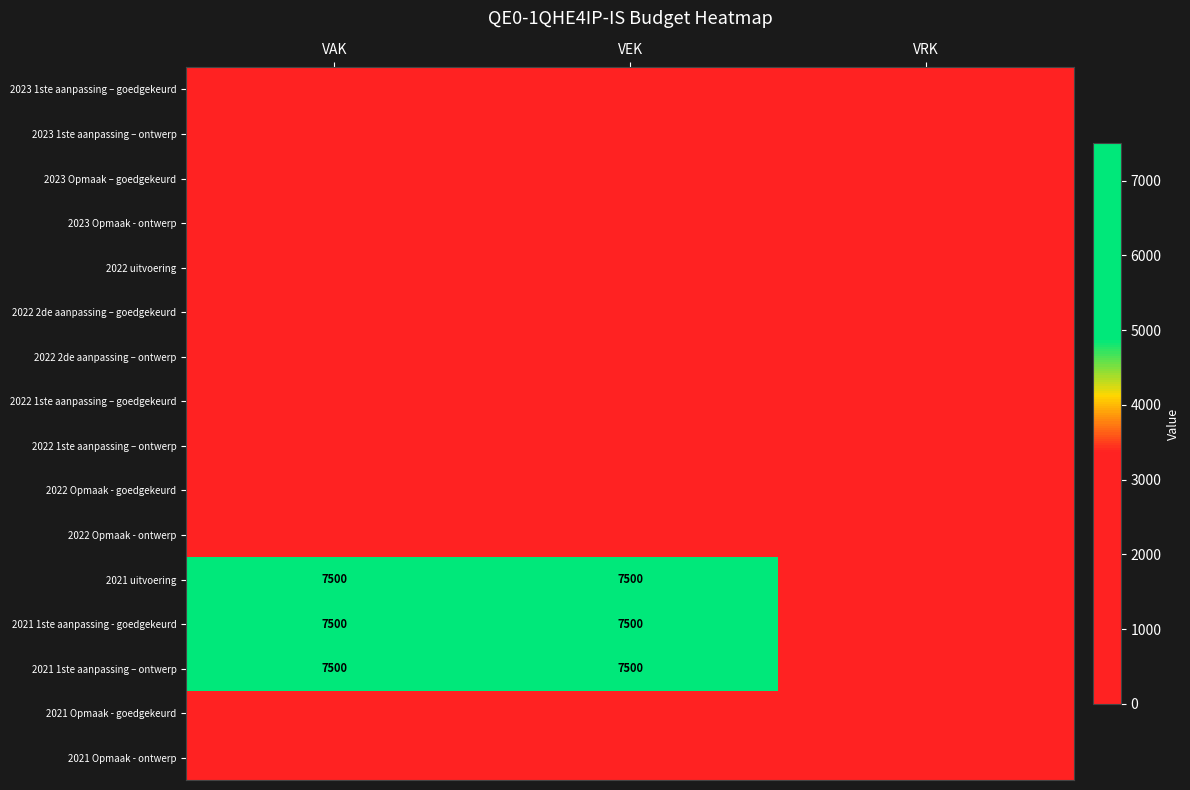

At how many categories does at least one series exceed 4969?

2